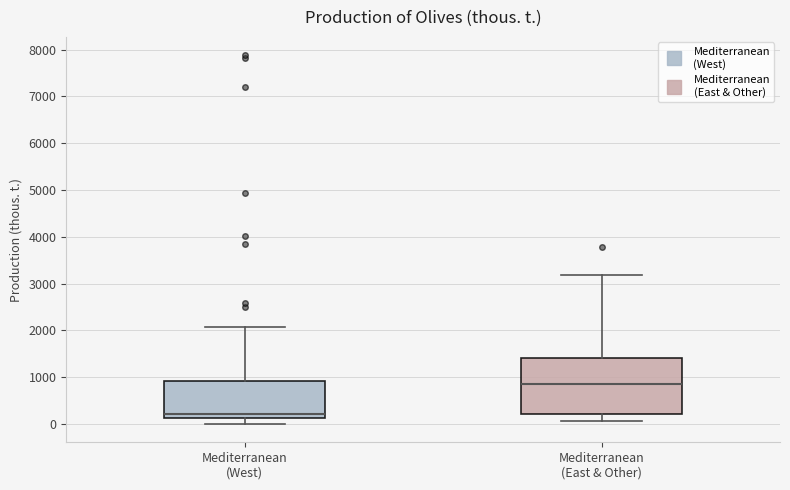

Reading left to right, read every box against the y-axis: the position of its median line, the range the box covers, and the ends of its whiskers. The values are not printed on the chart, so give them approximately, as read against the axis.

Mediterranean (West): median 200, box 100 to 900, whiskers 0 to 2100
Mediterranean (East & Other): median 900, box 200 to 1400, whiskers 100 to 3200